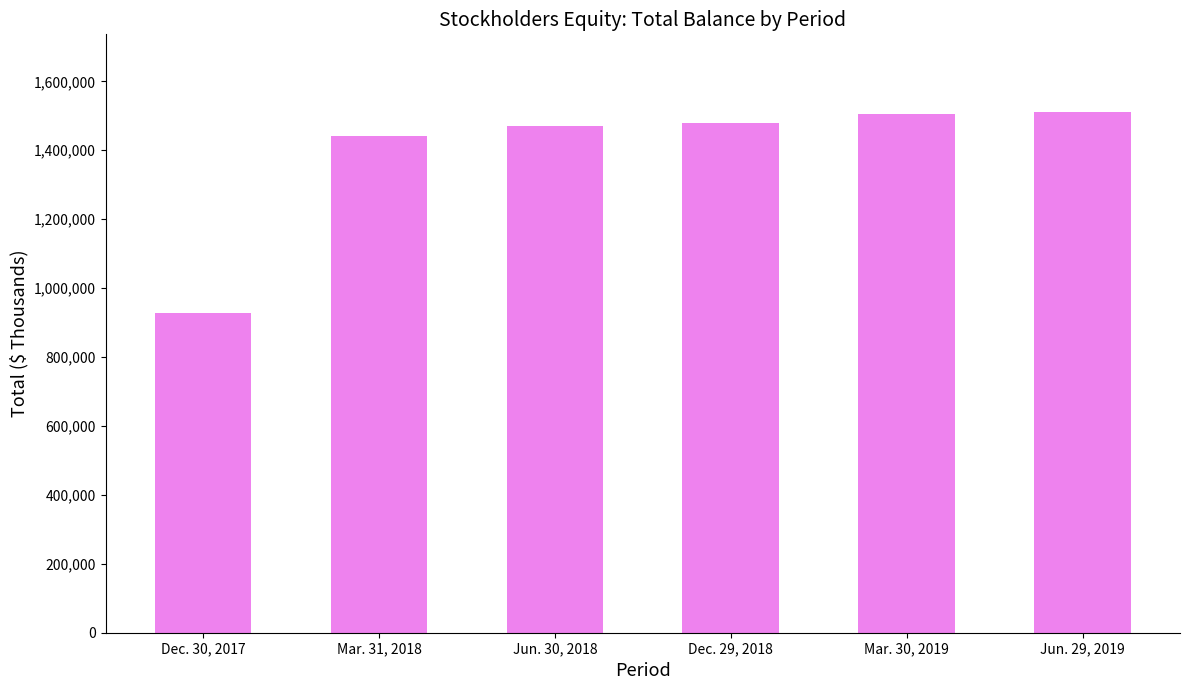

What is the difference between the maximum and minimum values?

582386